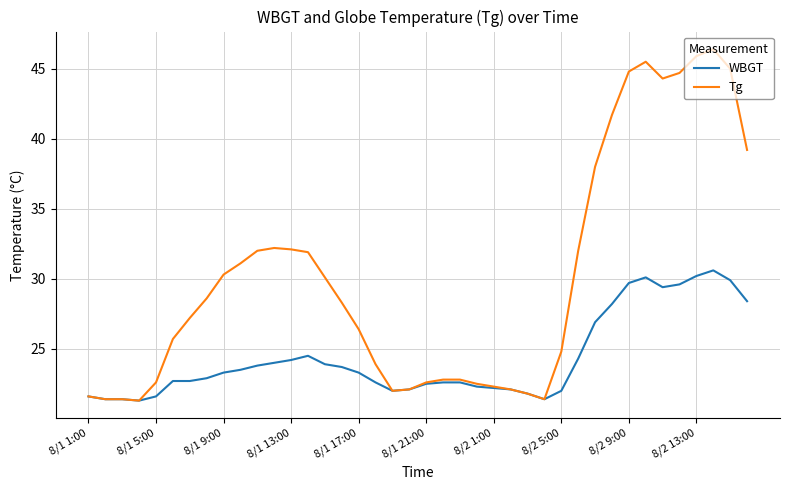

What is the minimum value shown in the chart?

21.3